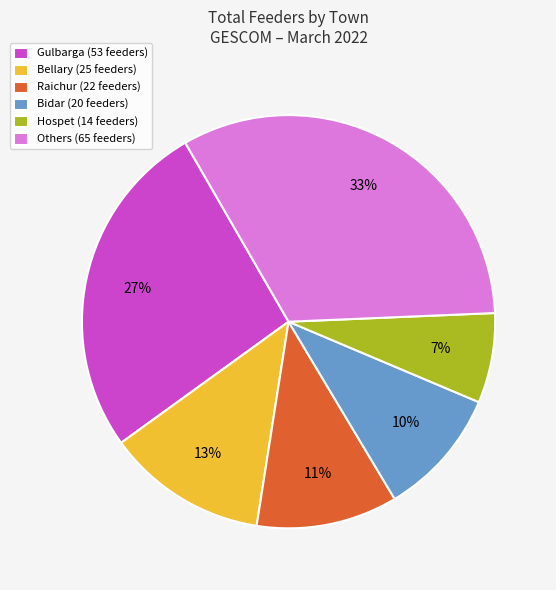

Is there a majority slice in this chart?

No